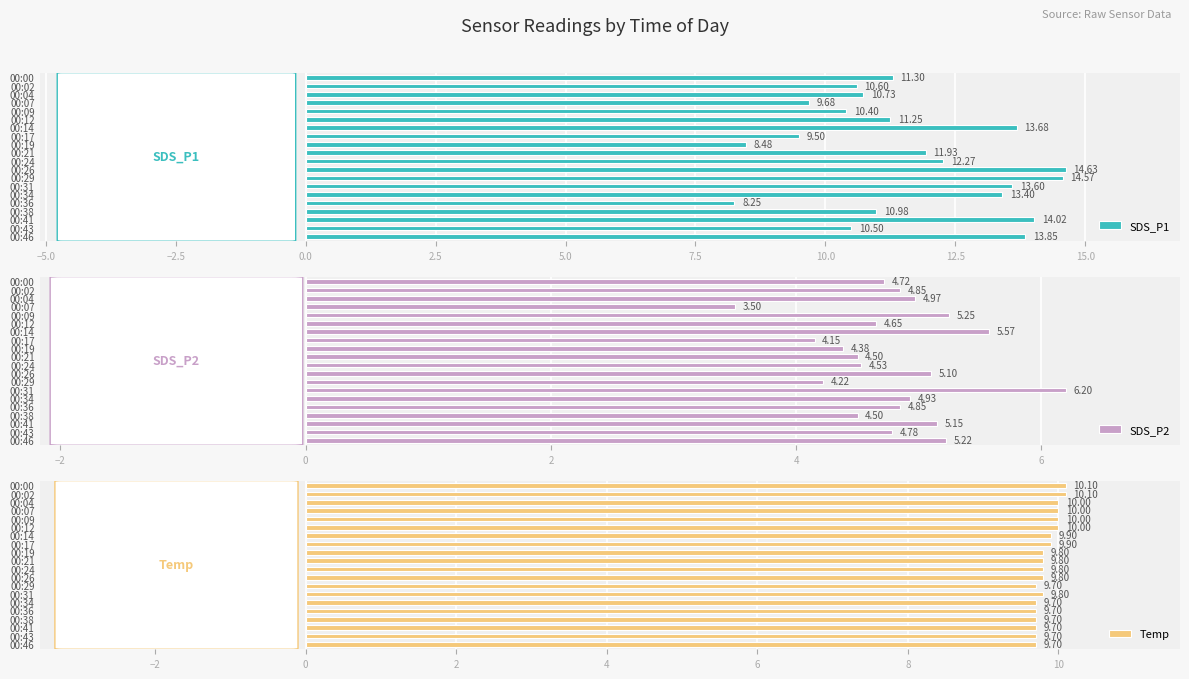

How many values in the SDS_P1 series are below 11?

9